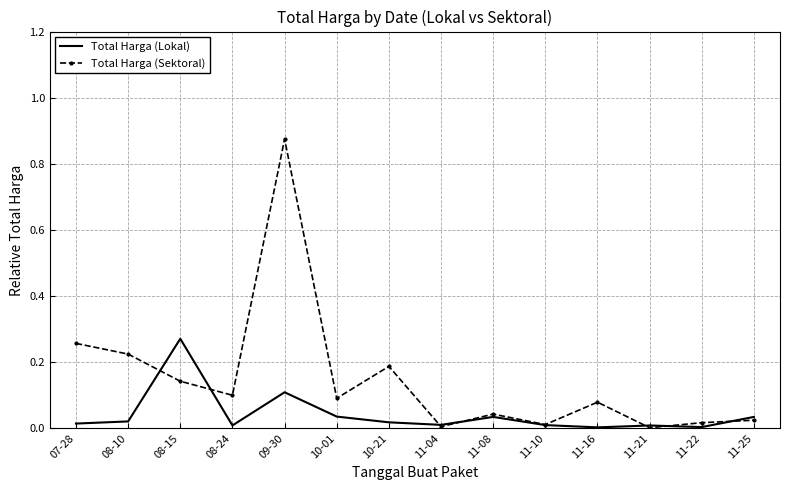

In Total Harga (Sektoral), how many points are lower than both neighbors (excluding endpoints)?

5